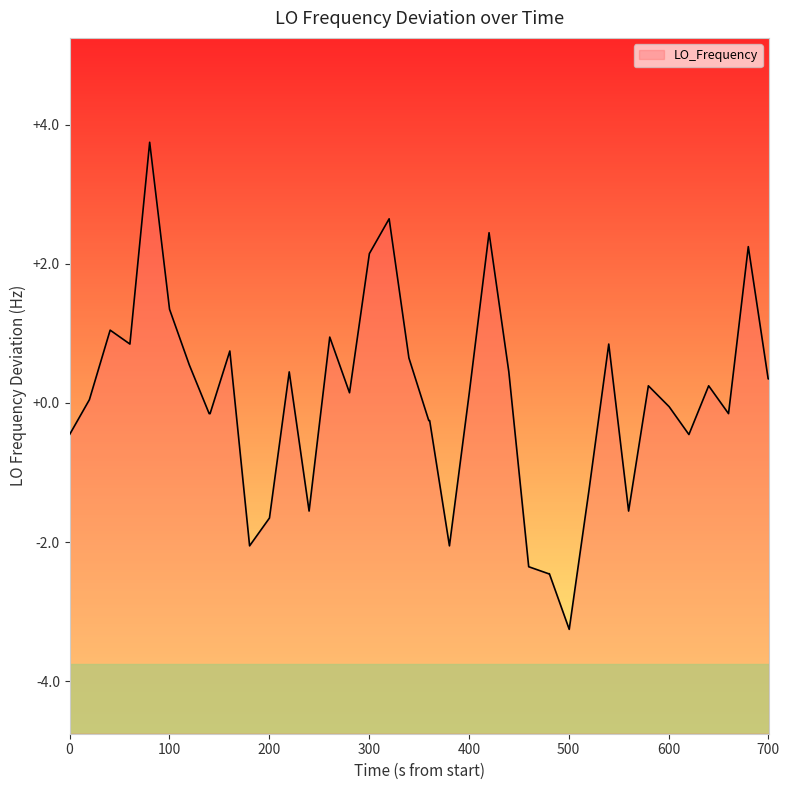

What is the value of the 38th point from the left?

2.2